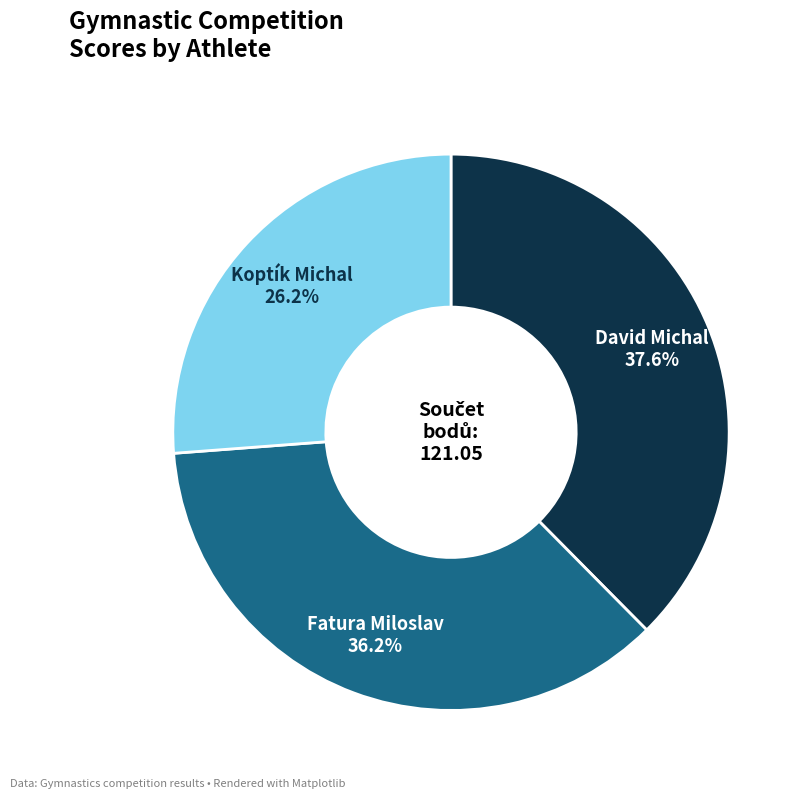

Is there any slice that represents more than half of the pie?

No